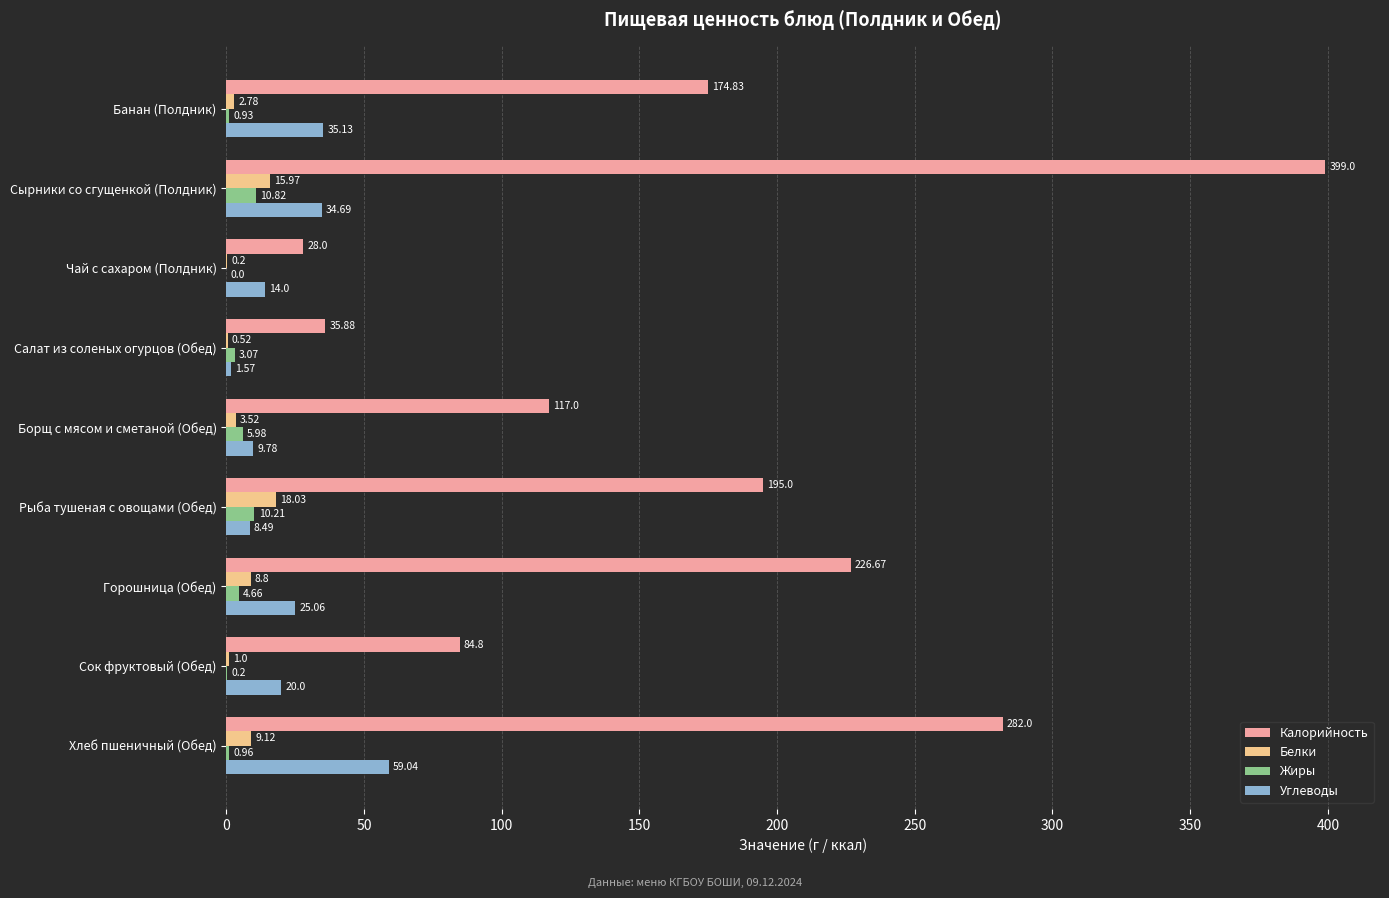

What is the total value across all series at Рыба тушеная с овощами (Обед)?

231.7